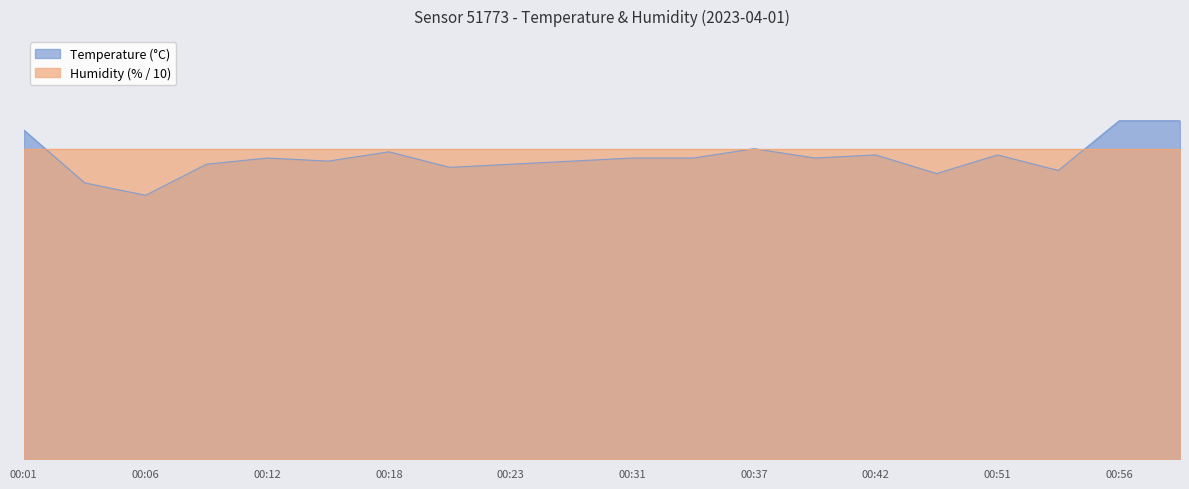

At which category does the chart reach its peak across all series?

00:56